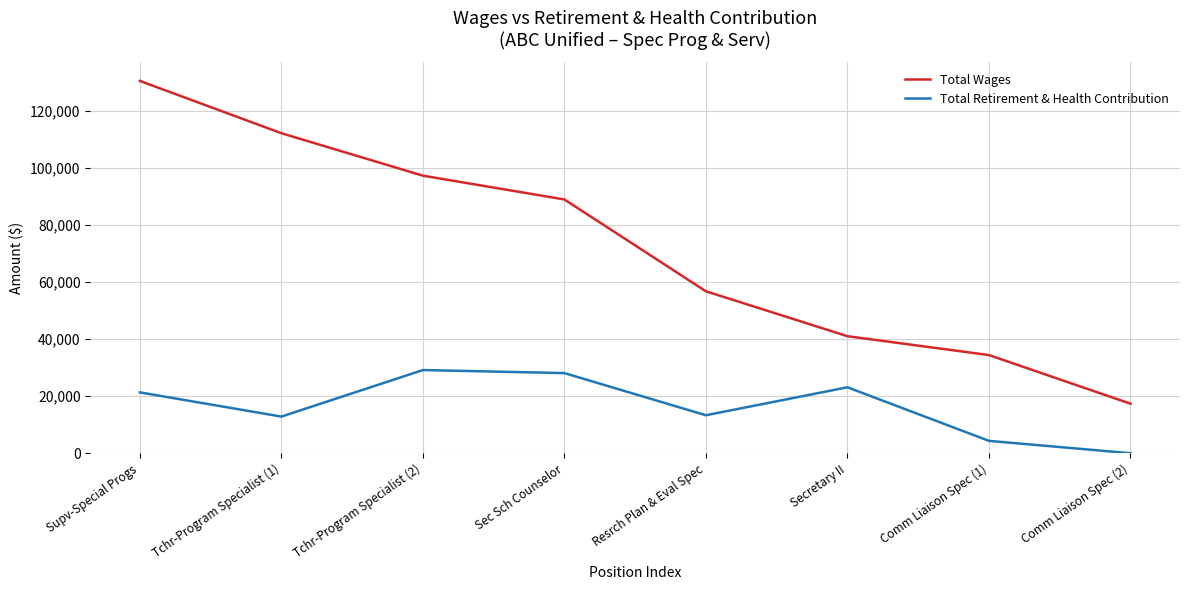

At which category does the chart reach its minimum across all series?

Comm Liaison Spec (2)